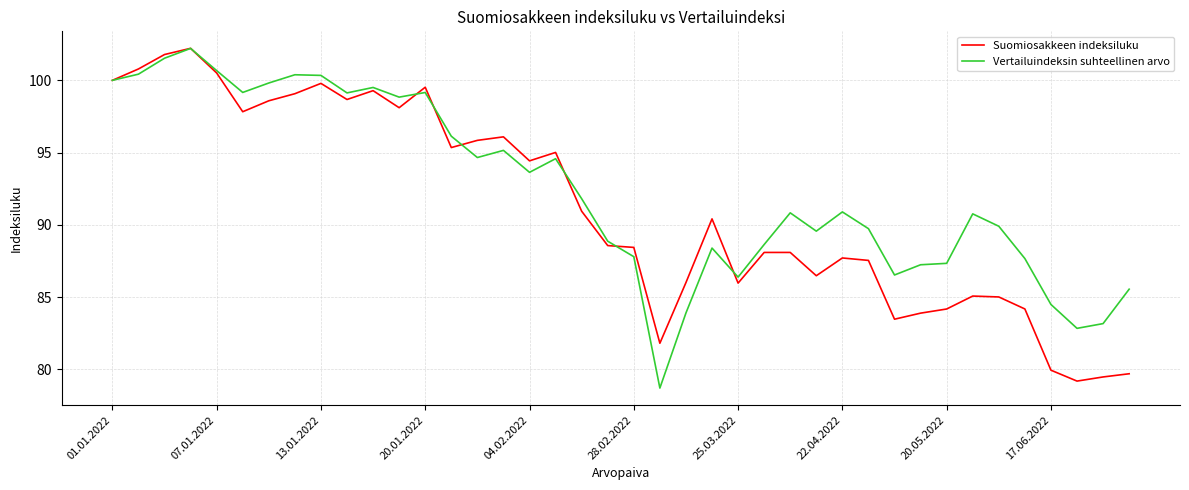

What is the highest value of the Vertailuindeksin suhteellinen arvo series?

102.2